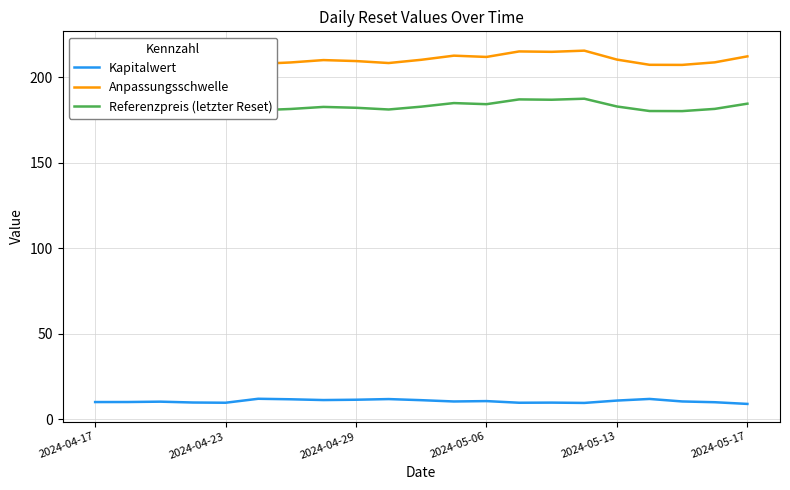

How many data points in Referenzpreis (letzter Reset) are less than 184?

10